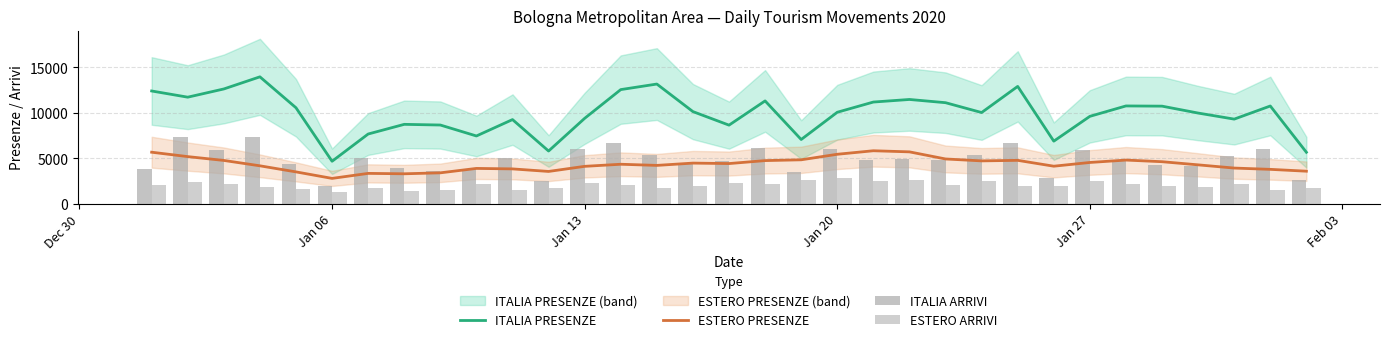

What is the minimum value shown in the chart?

1323